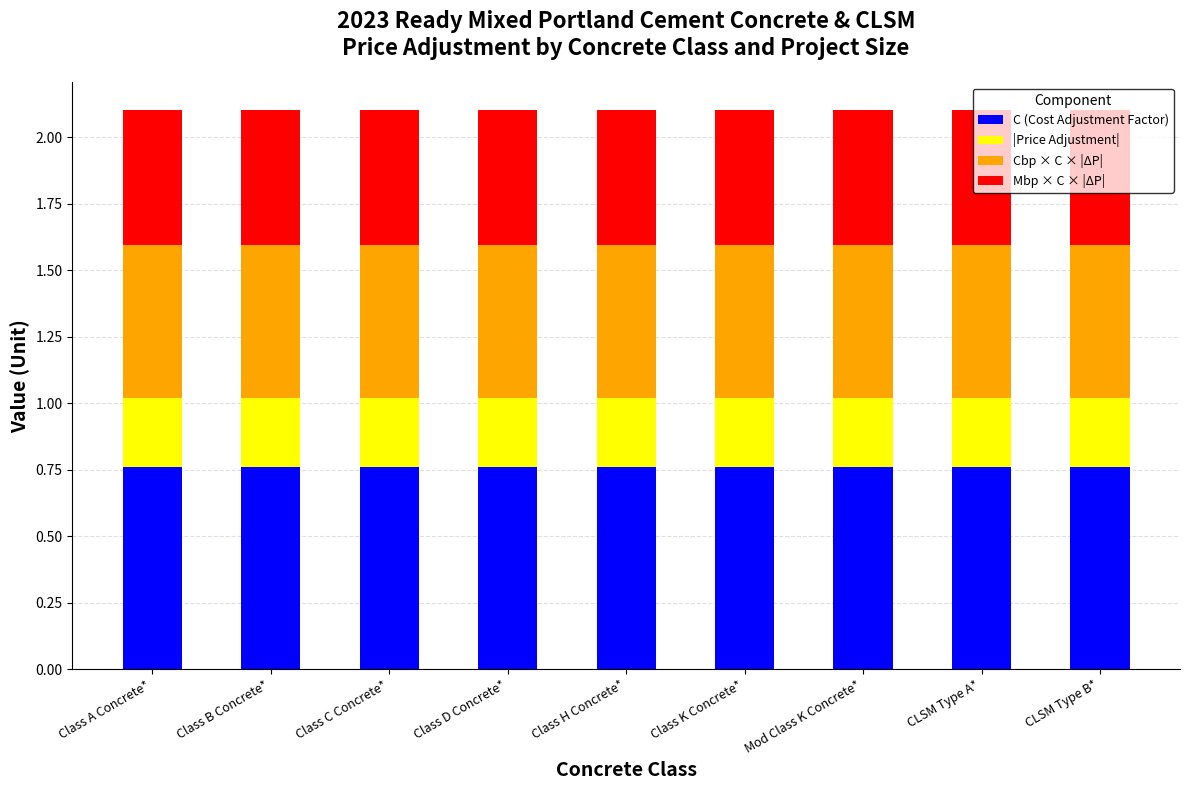

The C (Cost Adjustment Factor) series shows 1.3 at Mod Class K Concrete*. True or false?

False